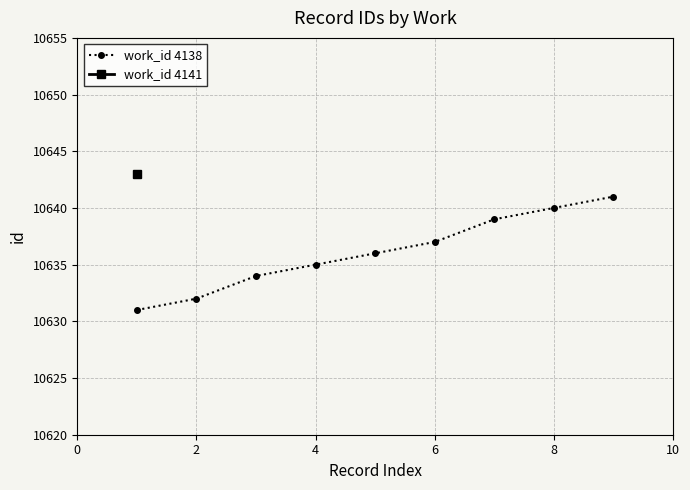

Does the chart have visible grid lines?

Yes